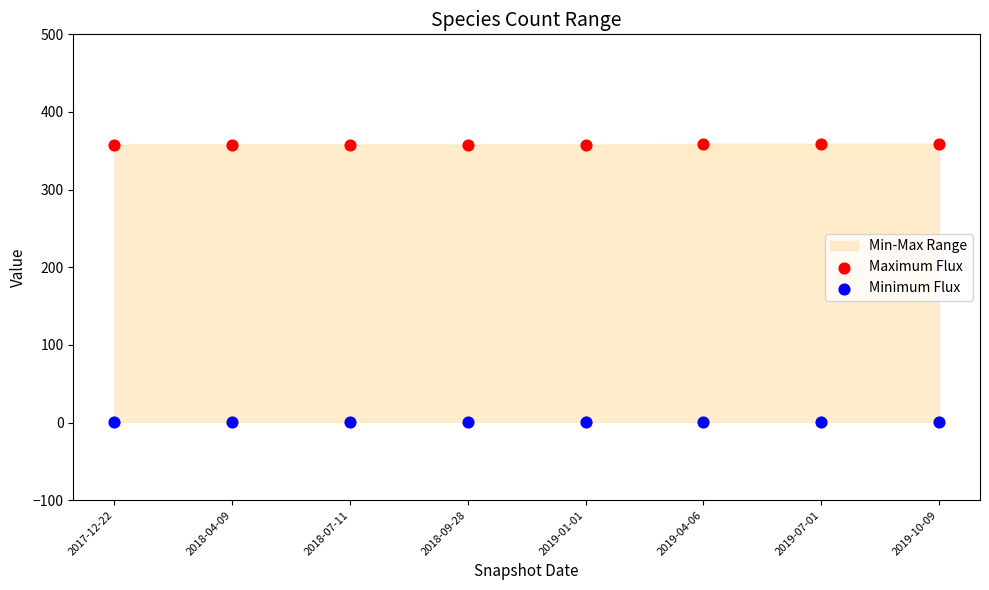

Which series contains the lowest Y value?

Minimum Flux